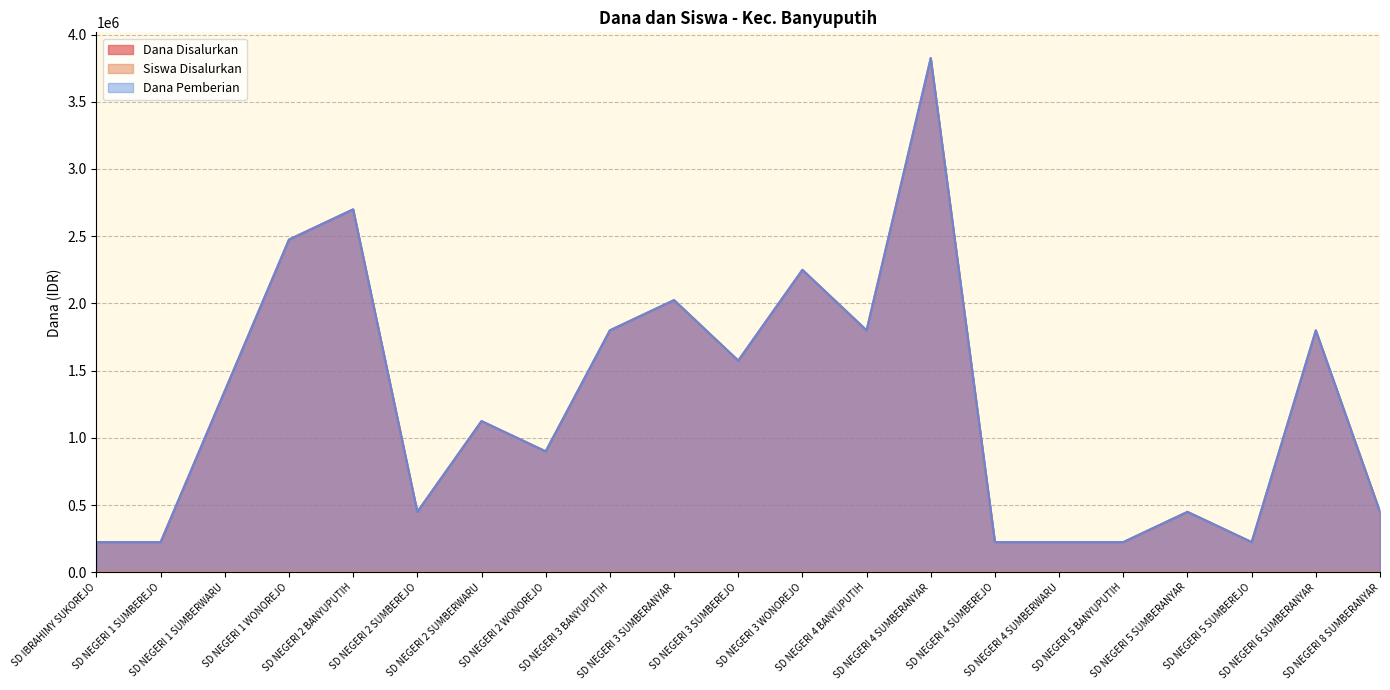

True or false: Dana Pemberian and Dana Disalurkan intersect in this chart.

False